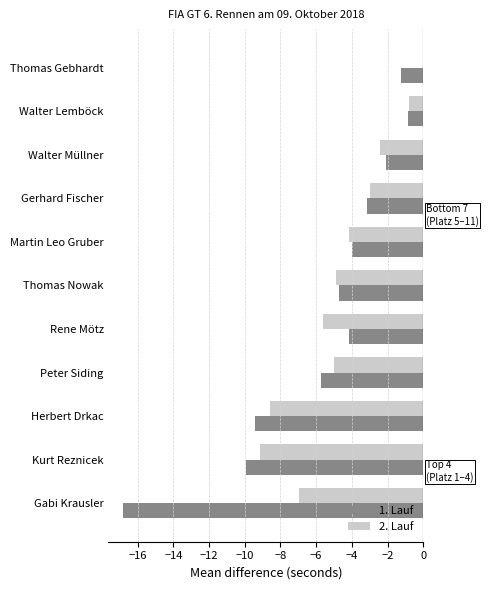

Between Walter Müllner and Martin Leo Gruber, which series saw the biggest shift?

1. Lauf